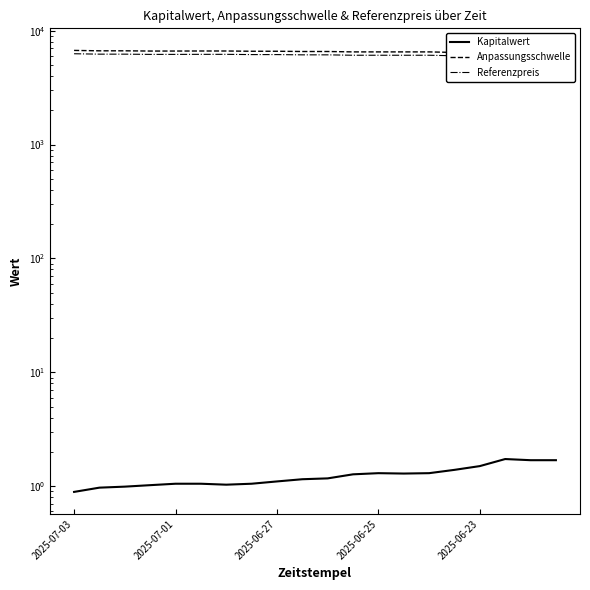

True or false: Kapitalwert has more than 0 interior local peaks.

True